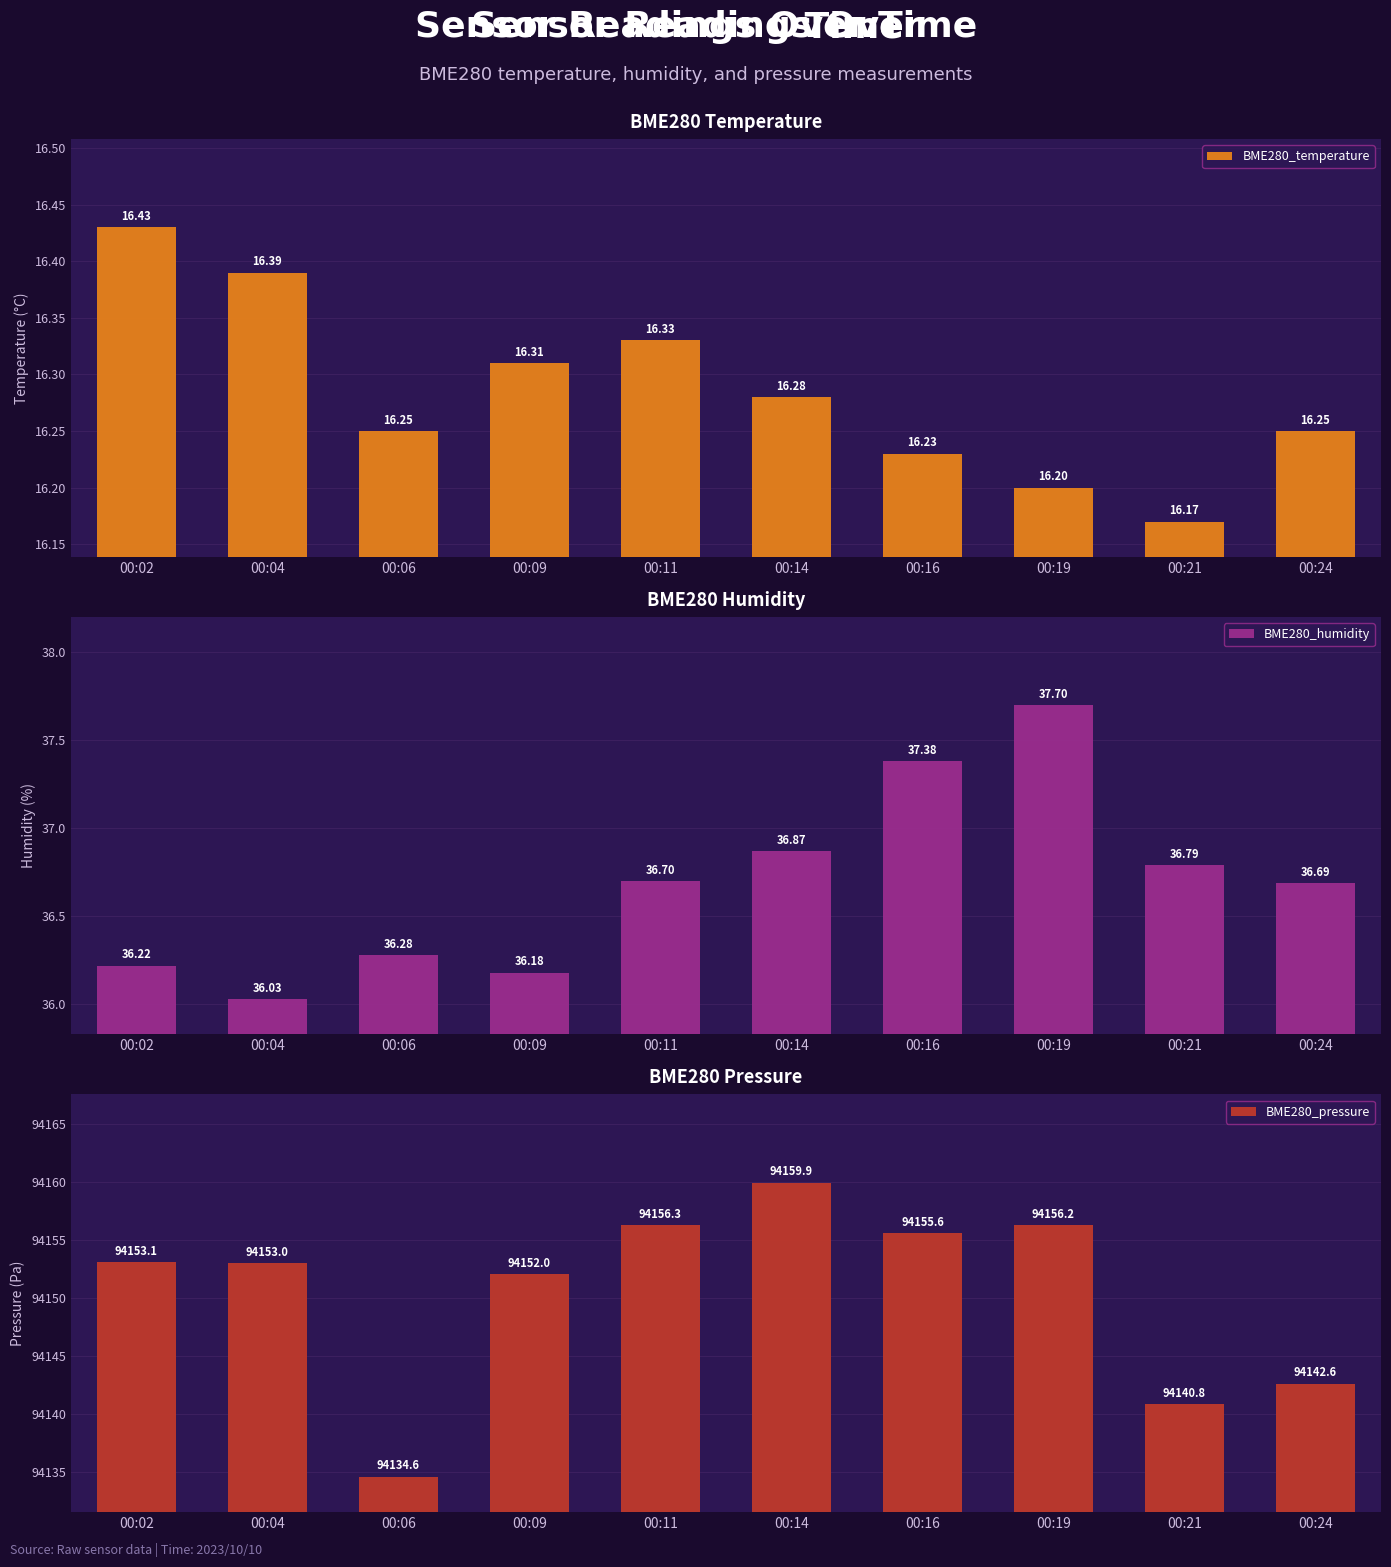

Rank the series by their maximum value, from lowest to highest.

BME280_temperature, BME280_humidity, BME280_pressure